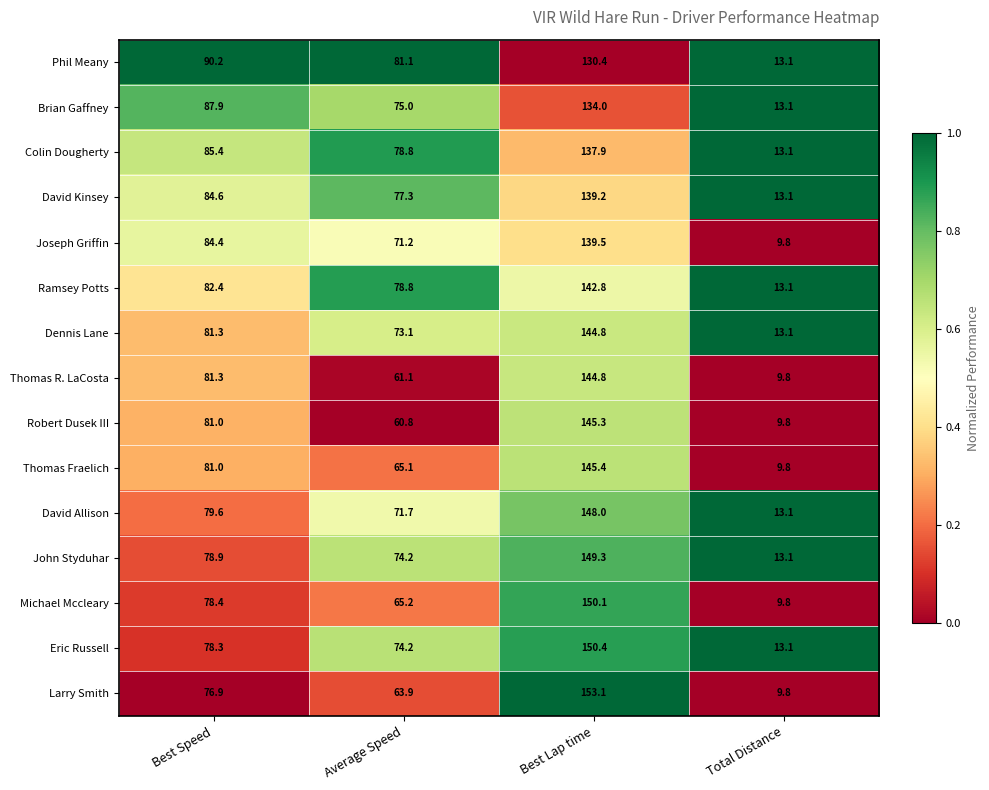

What is the difference between the highest and lowest values at Best Speed?

13.3